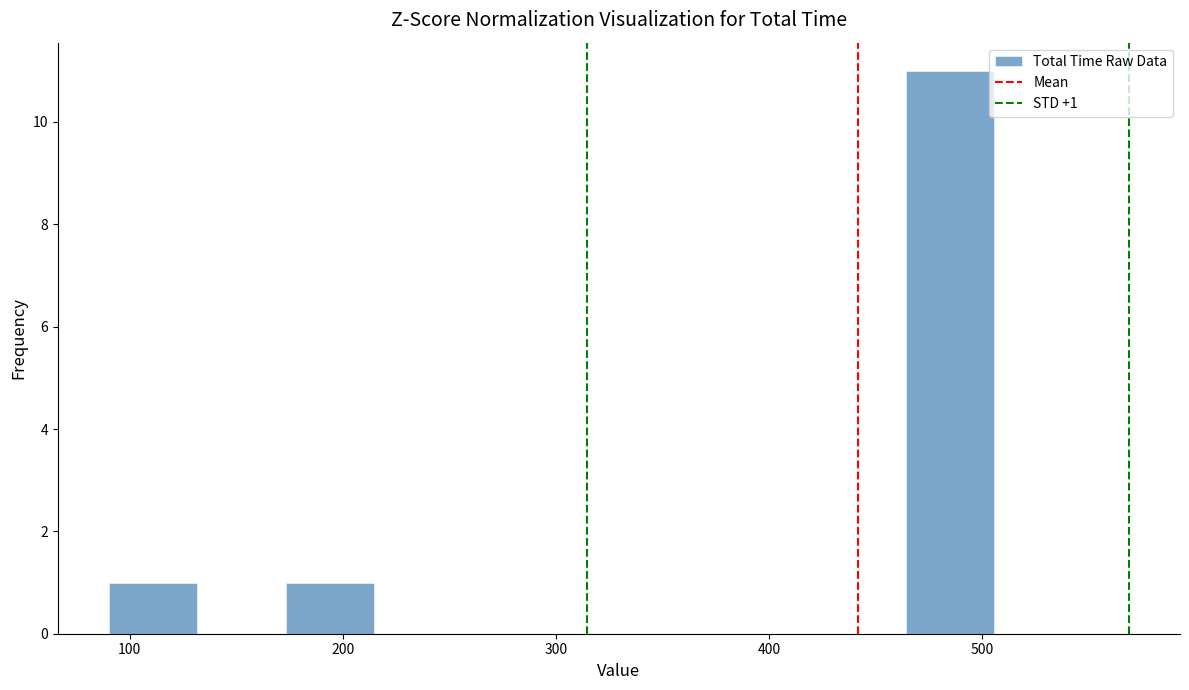

Which range on the x-axis has the tallest bar?

460 to 510